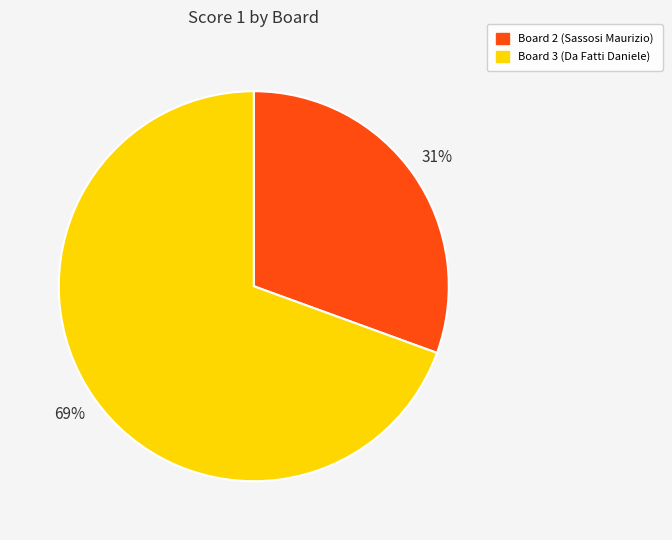

To the nearest percent, what is the average slice percentage?

50%